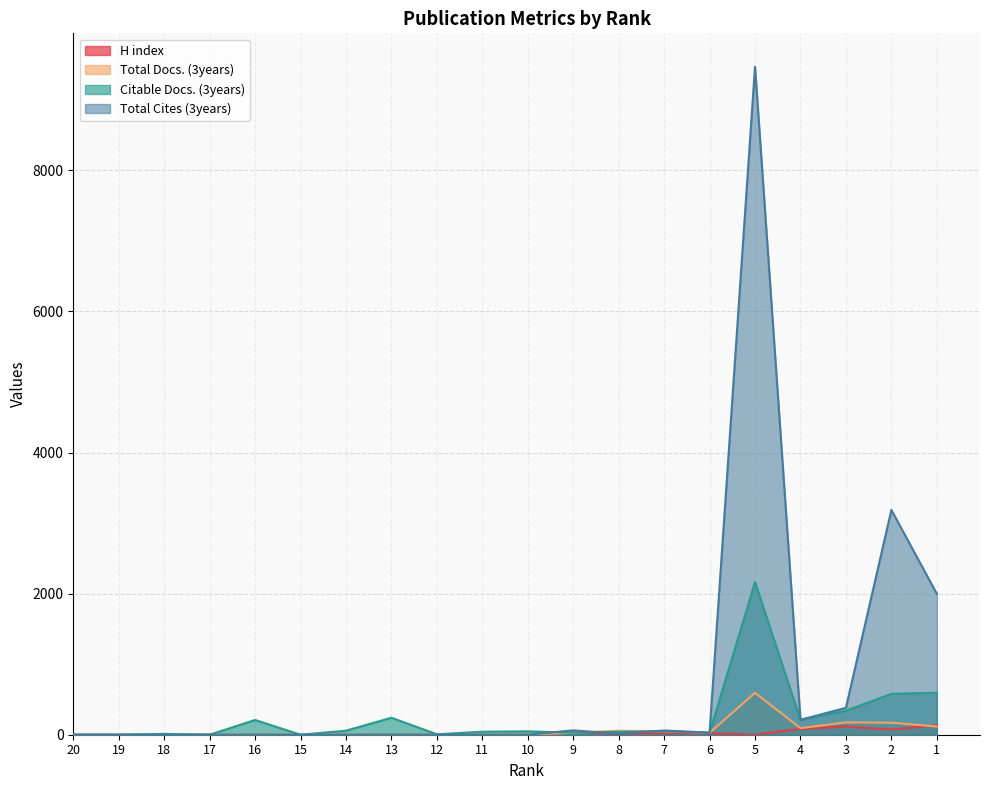

What are all the series names shown in the legend?

H index, Total Docs. (3years), Citable Docs. (3years), Total Cites (3years)